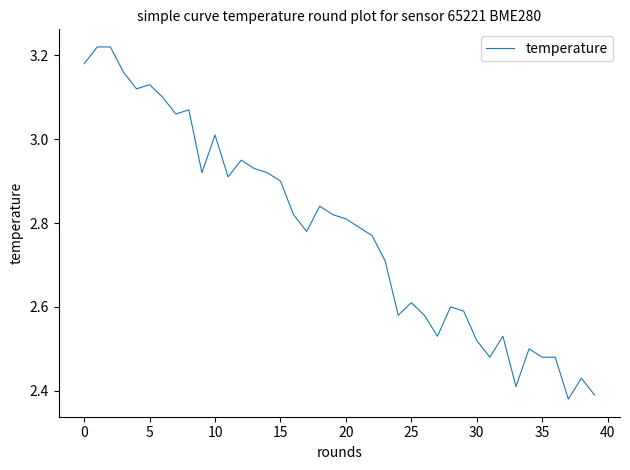

How many lines are shown in the chart?

1